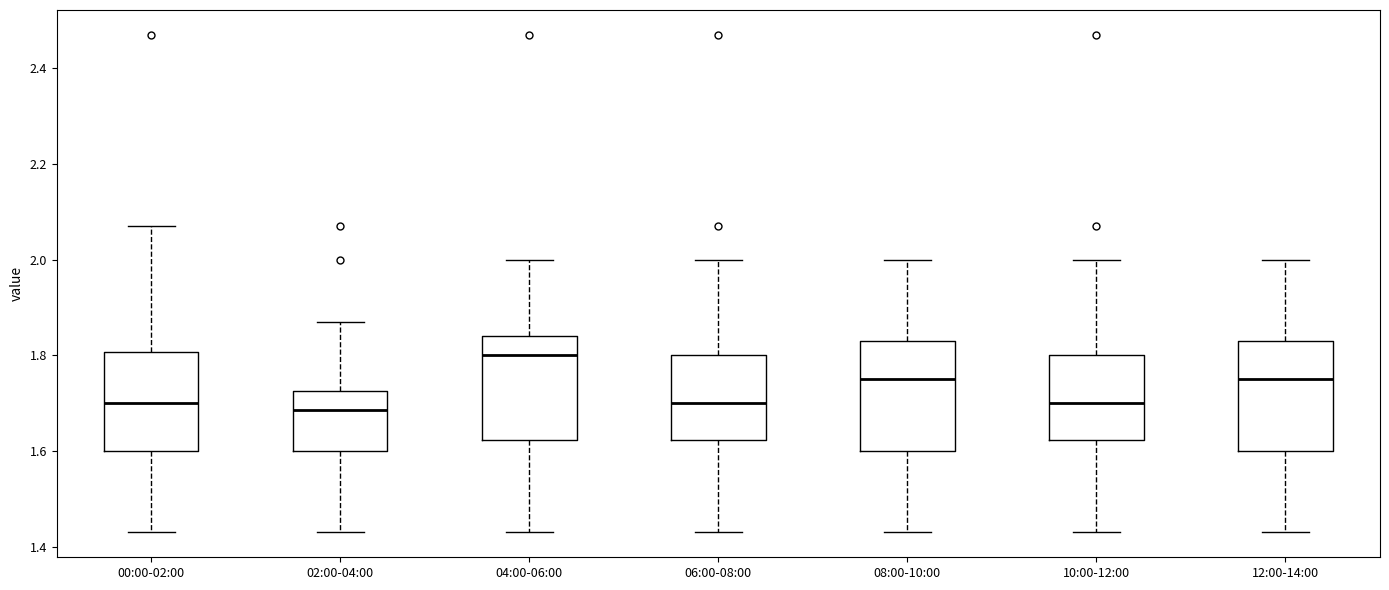

Which box's median line is the highest?

04:00-06:00